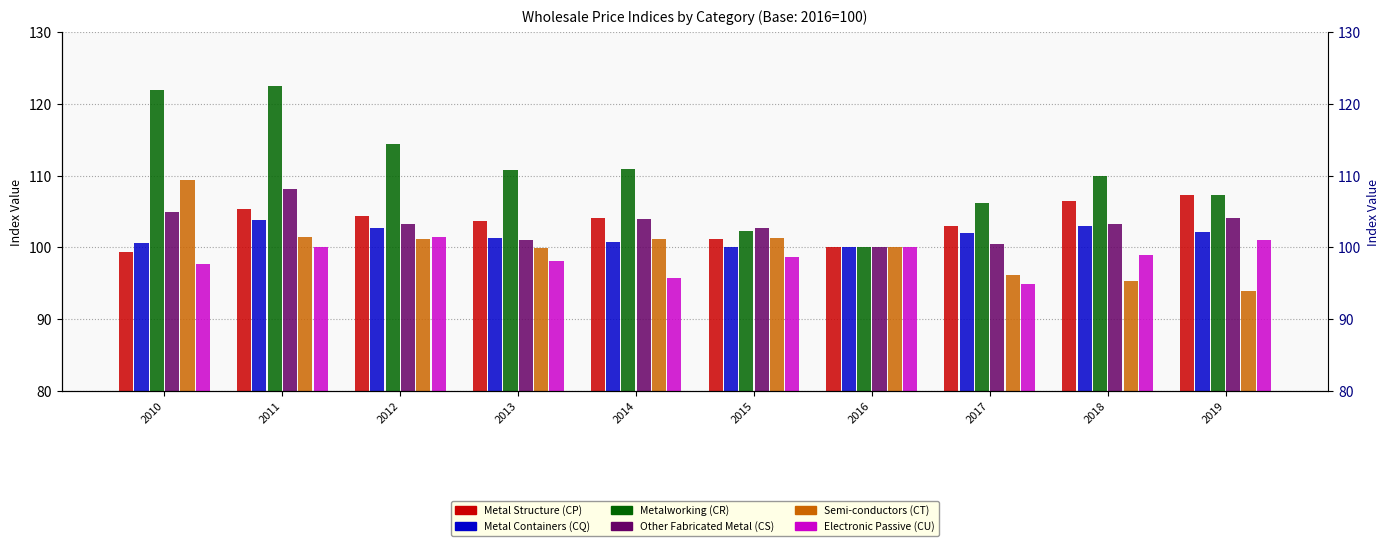

Reading left to right, extract all data points from this chart.

Metal Structure (CP): 99.4	105.3	104.4	103.7	104.0	101.2	100.0	102.9	106.5	107.4
Metal Containers (CQ): 100.6	103.9	102.7	101.3	100.8	100.0	100.0	102.0	102.9	102.1
Metalworking (CR): 122.0	122.5	114.4	110.8	111.0	102.3	100.0	106.2	110.0	107.2
Other Fabricated Metal (CS): 104.9	108.1	103.2	101.0	104.0	102.7	100.0	100.5	103.3	104.2
Semi-conductors (CT): 109.3	101.4	101.2	99.9	101.2	101.3	100.0	96.2	95.3	93.9
Electronic Passive (CU): 97.7	100.0	101.5	98.2	95.8	98.7	100.0	94.9	99.0	101.0